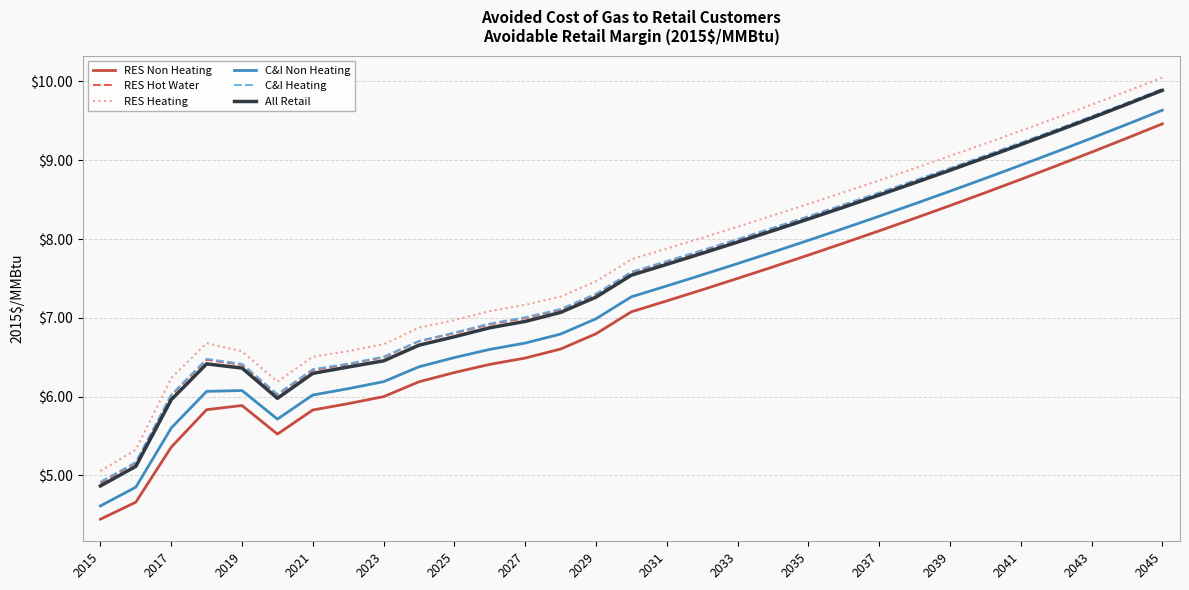

True or false: RES Hot Water and RES Non Heating intersect in this chart.

False